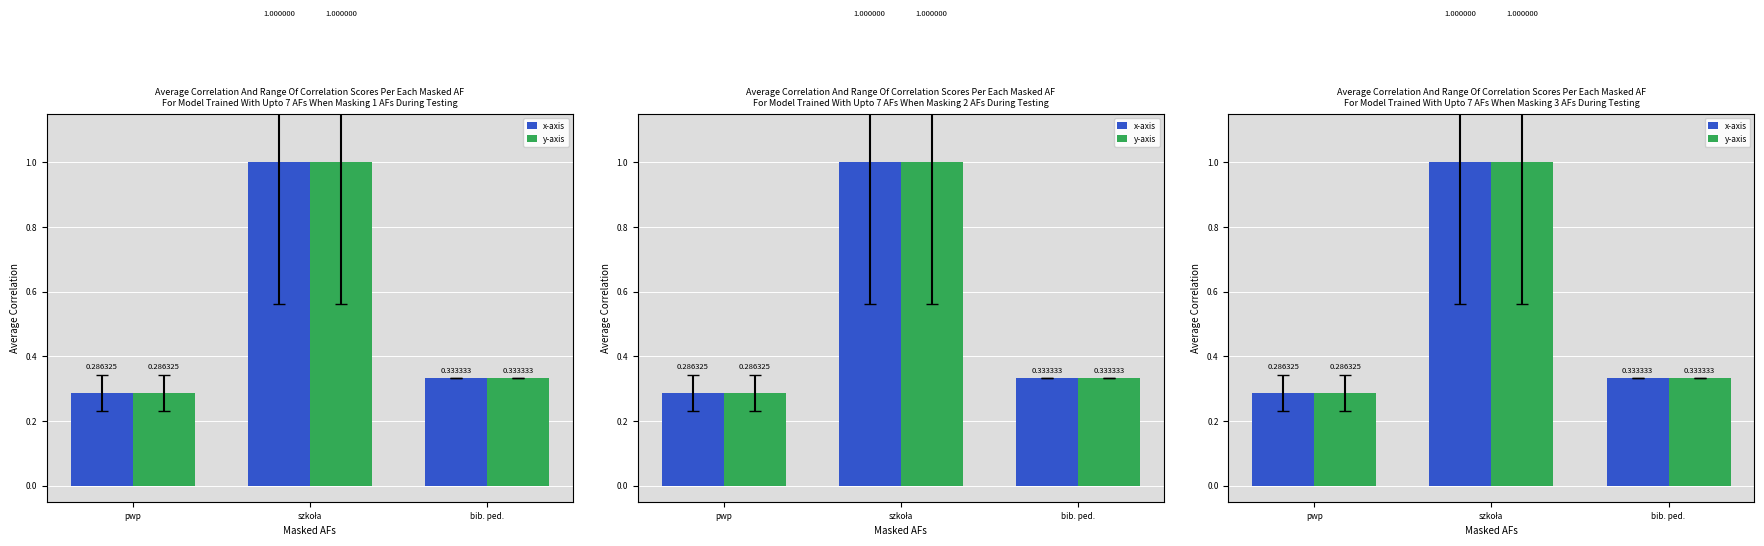

How many y-axis values are between 0 and 1?

3